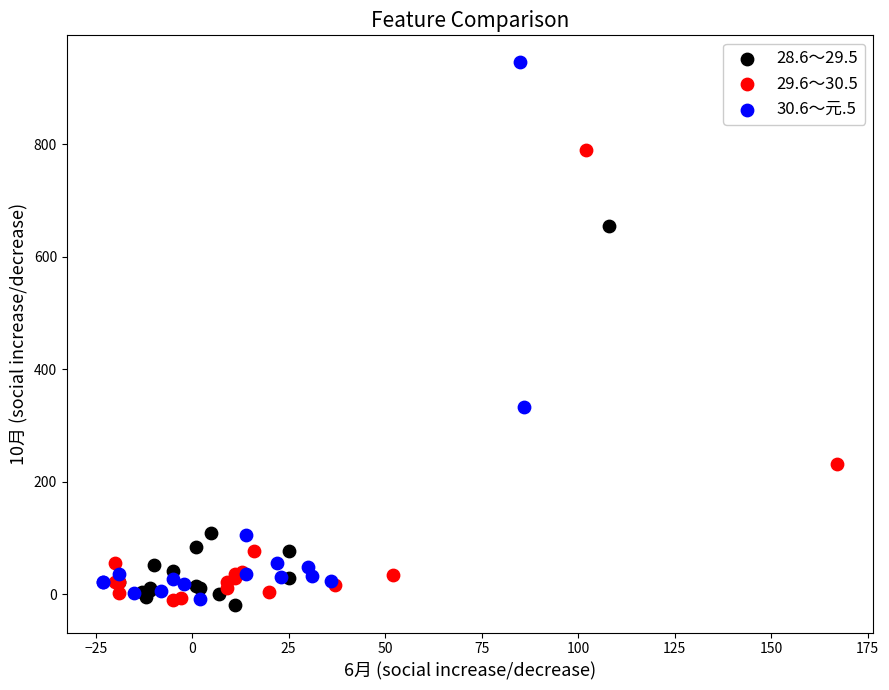

Which series contains the highest Y value?

30.6～元.5